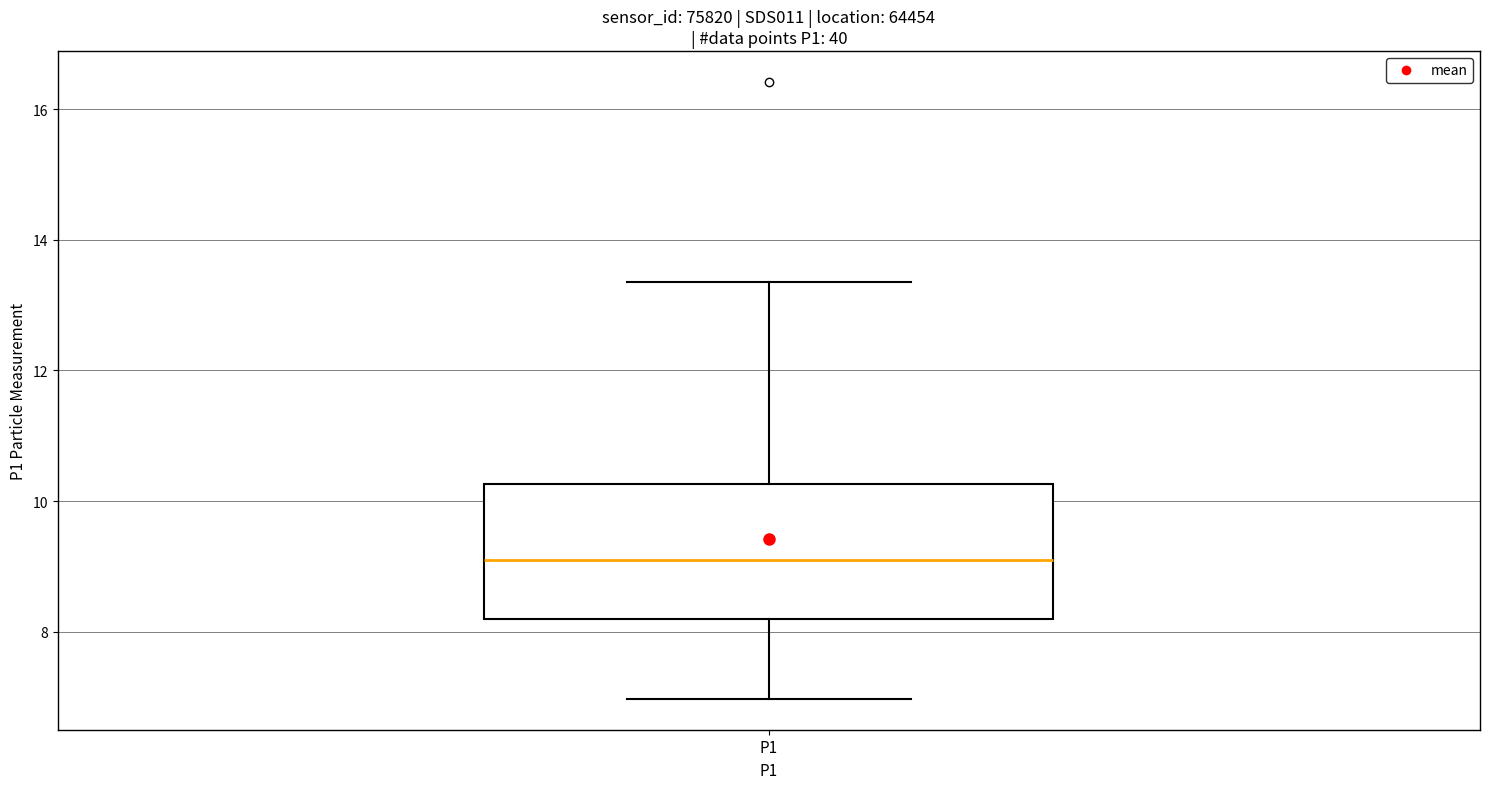

Read this box plot against the y-axis: the position of the median line, the range covered by the box, and the ends of both whiskers. The values are not printed on the chart, so give them approximately, as read against the axis.

median 9.2, box 8.2 to 10.2, whiskers 7.0 to 13.4